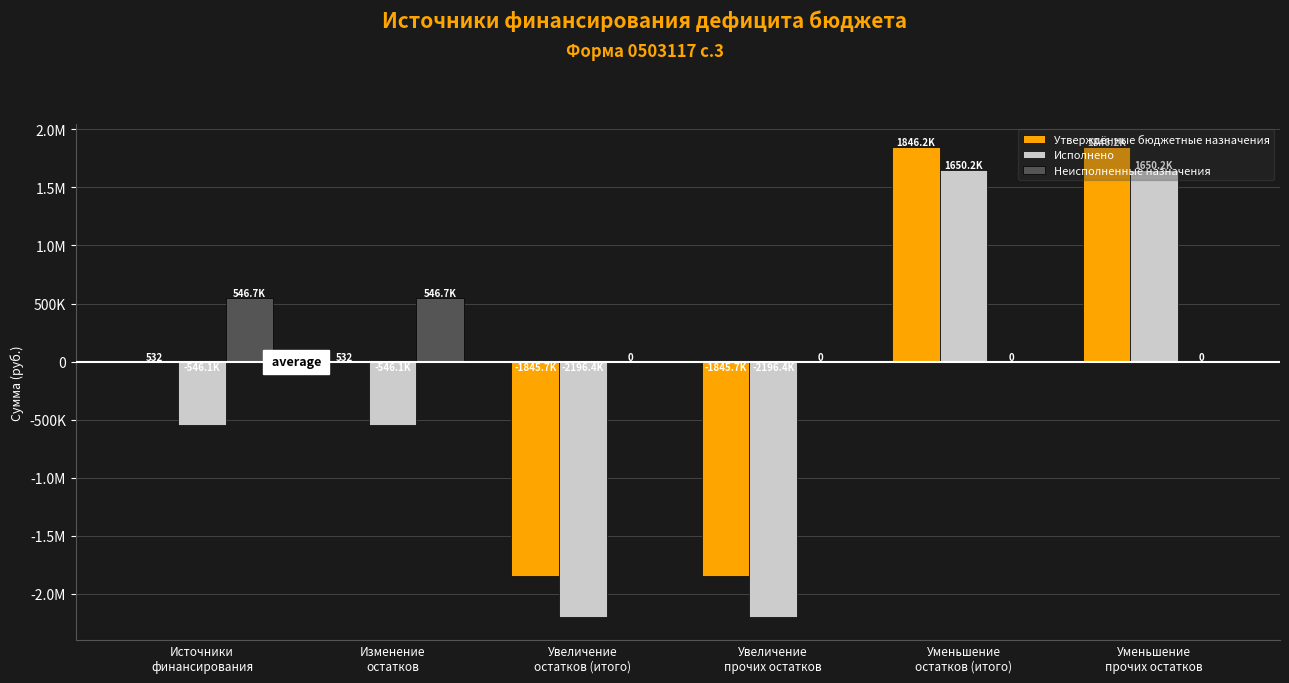

Reading left to right, transcribe all the data shown in this chart.

Утверждённые бюджетные назначения: 531.5	531.5	-1845654.0	-1845654.0	1846185.5	1846185.5
Исполнено: -546136.3	-546136.3	-2196370.7	-2196370.7	1650234.4	1650234.4
Неисполненные назначения: 546667.9	546667.9	0.0	0.0	0.0	0.0